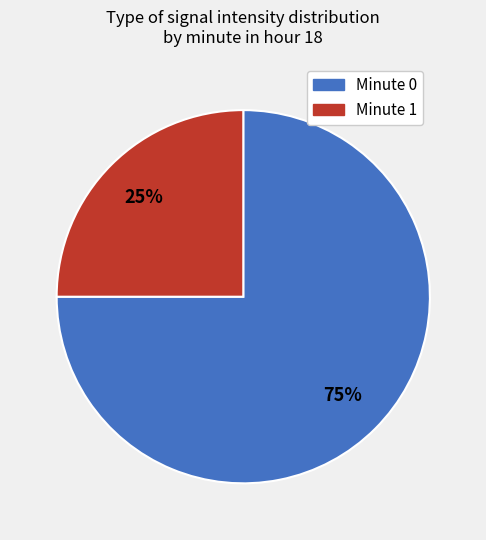

Does any single category account for the majority?

Yes